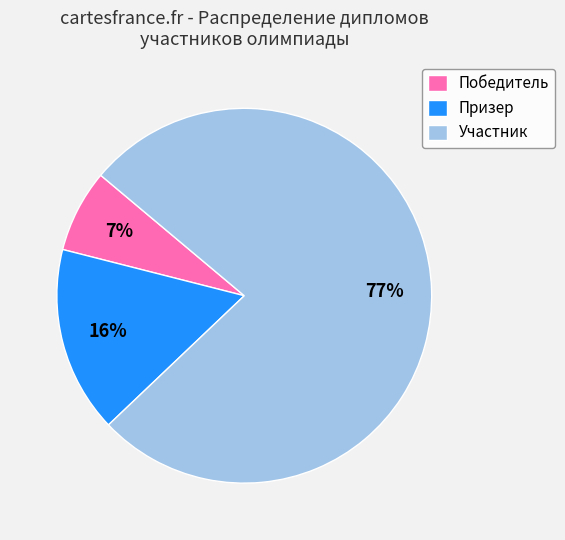

What is the majority slice?

Участник